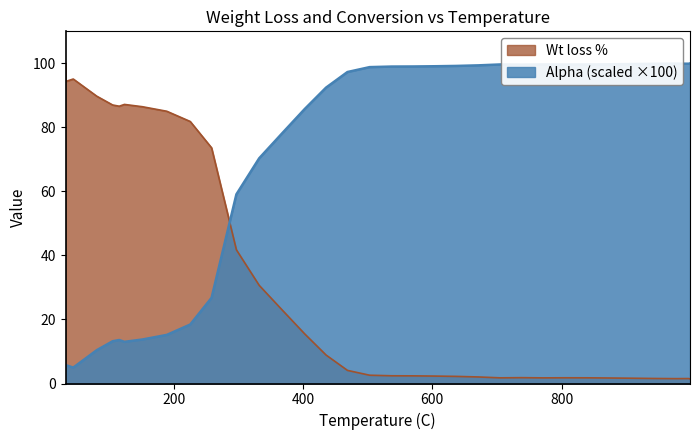

Rank the series by their average value, from highest to lowest.

Alpha (scaled ×100), Wt loss %